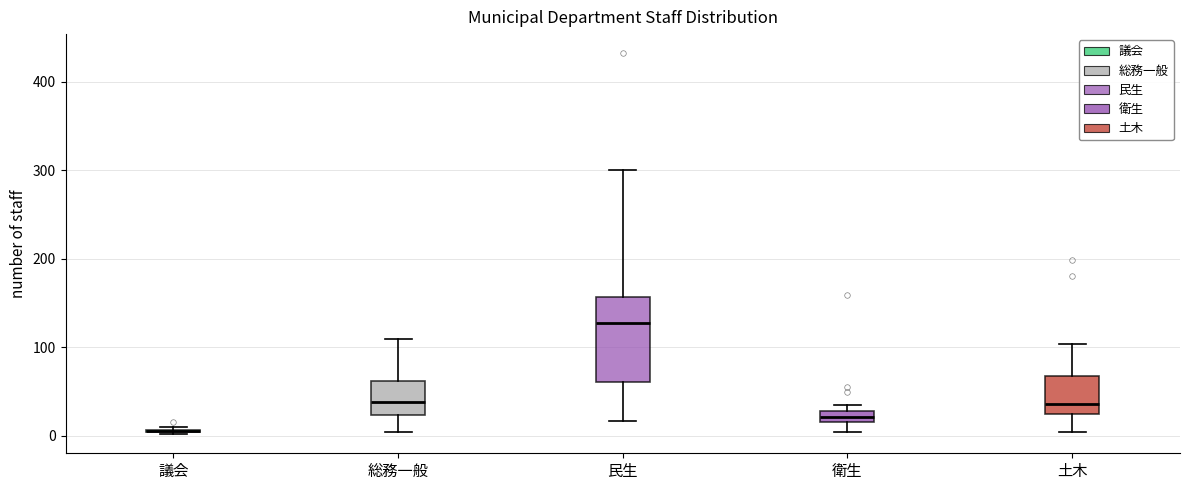

Comparing the boxes themselves (not the whiskers), which one is the tallest?

民生